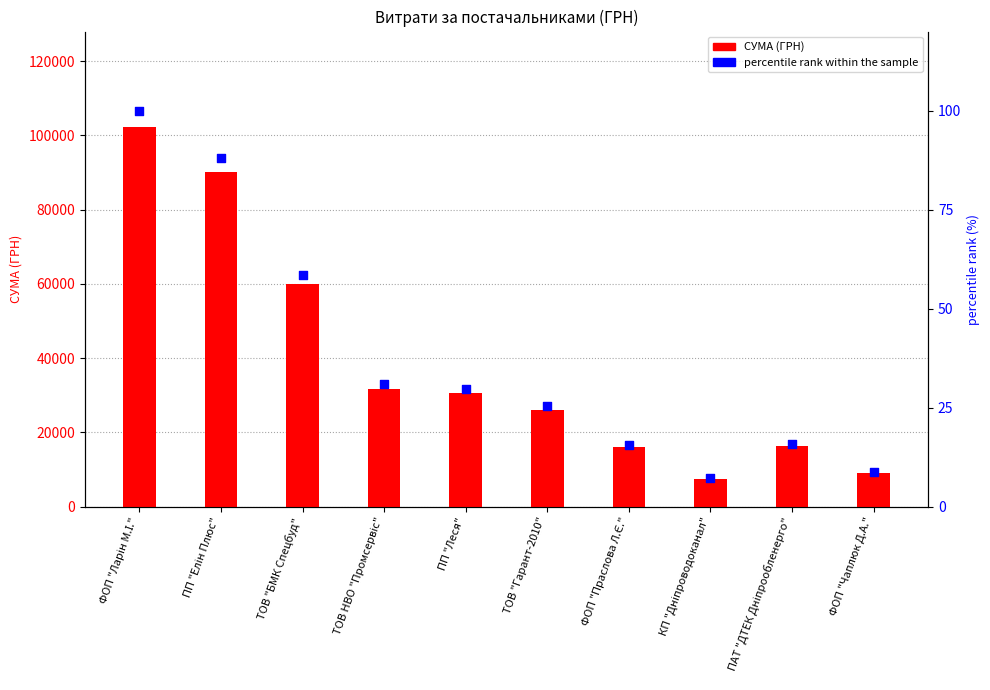

Which series has the largest total across all categories?

СУМА (ГРН)